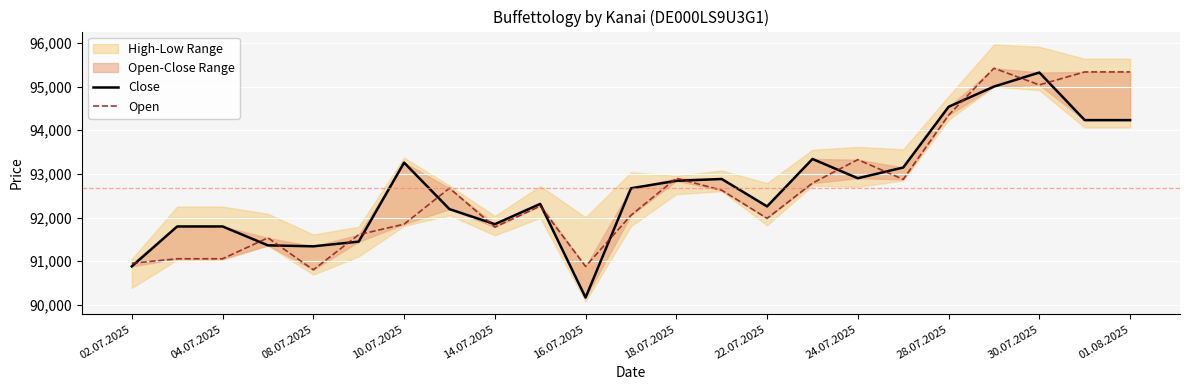

What is the sum of the Close values at 10.07.2025 and 20?

186684